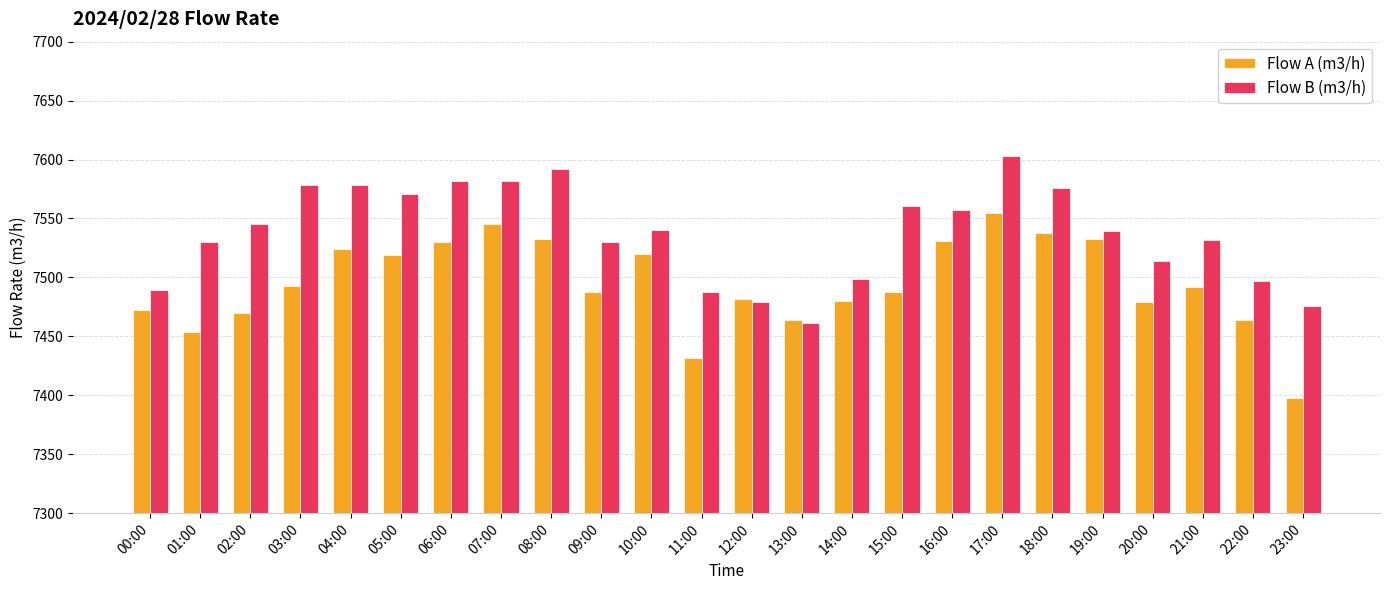

Which series changed the most between 03:00 and 18:00?

Flow A (m3/h)